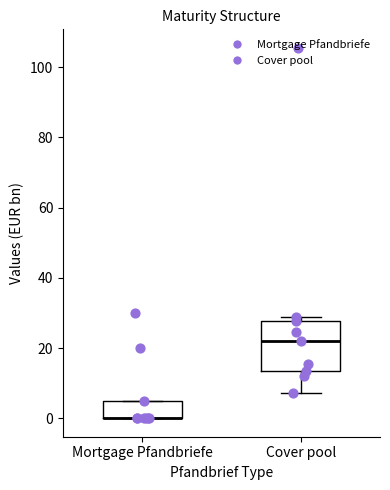

Where is the lower edge of the box for Mortgage Pfandbriefe on the y-axis? The values are not printed on the chart, so give them approximately, as read against the axis.

0